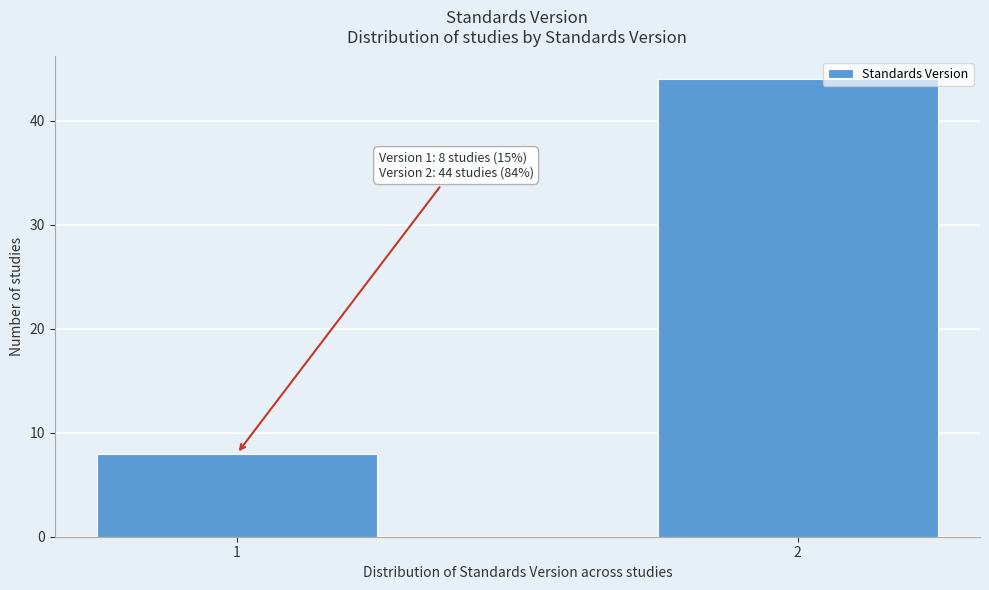

Reading left to right, what are all the values shown in this chart?

8	44